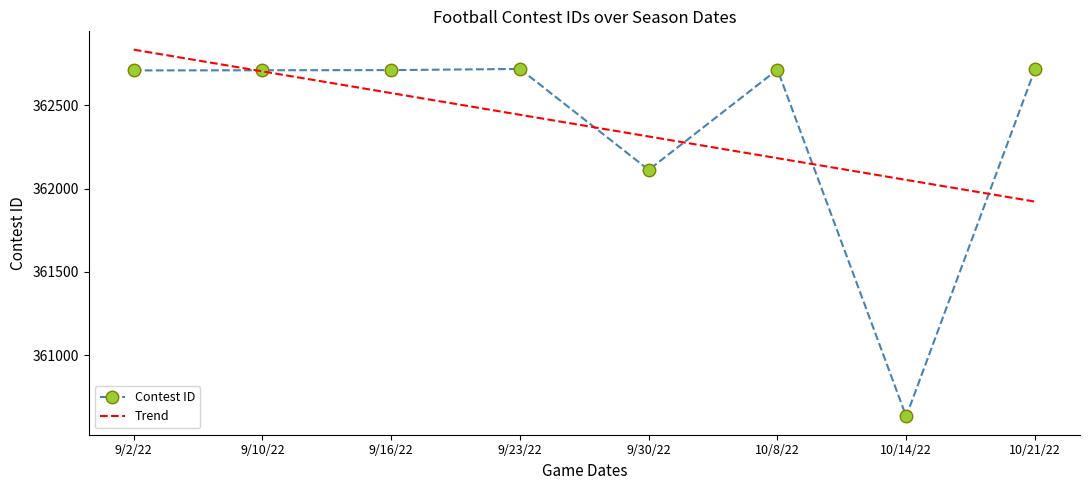

What is the label of the 7th point from the right?

9/10/22